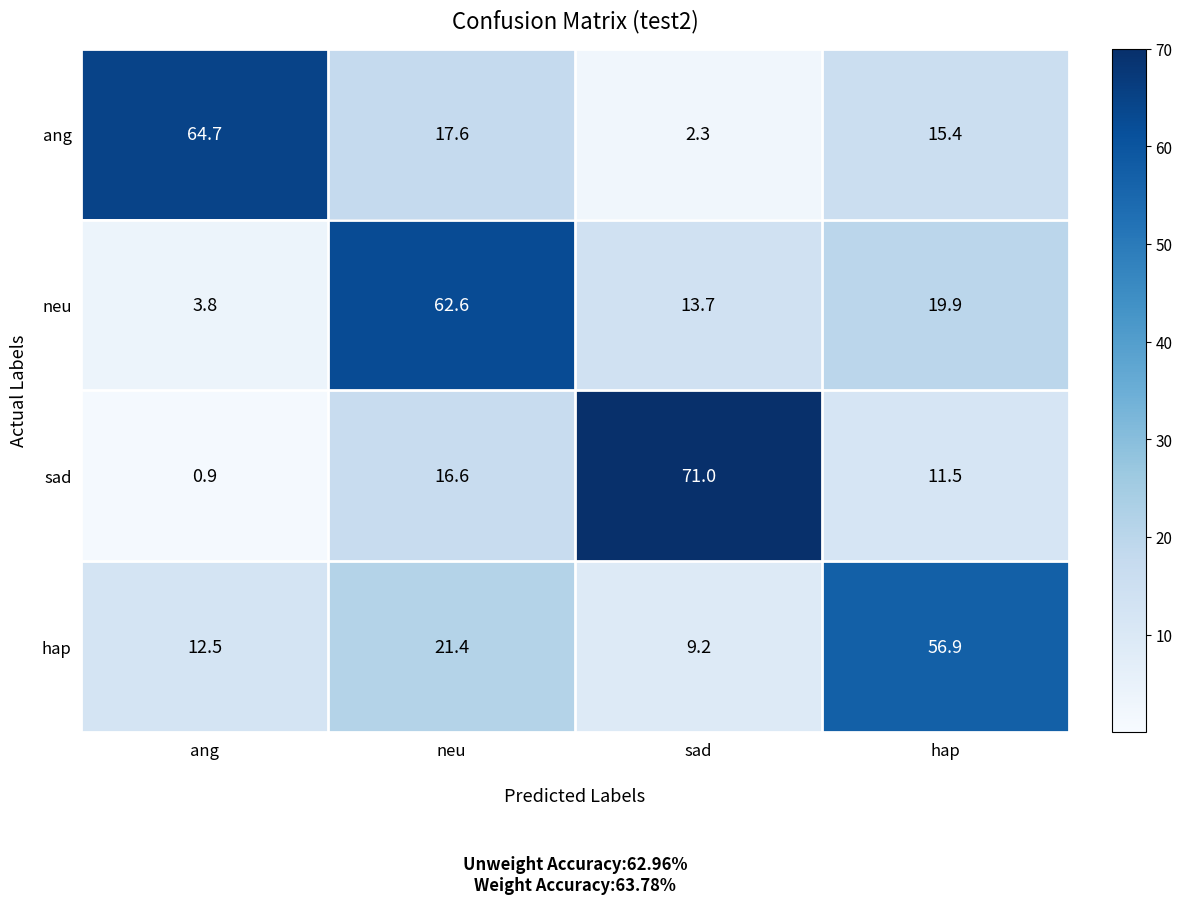

At how many categories does at least one series exceed 36?

4